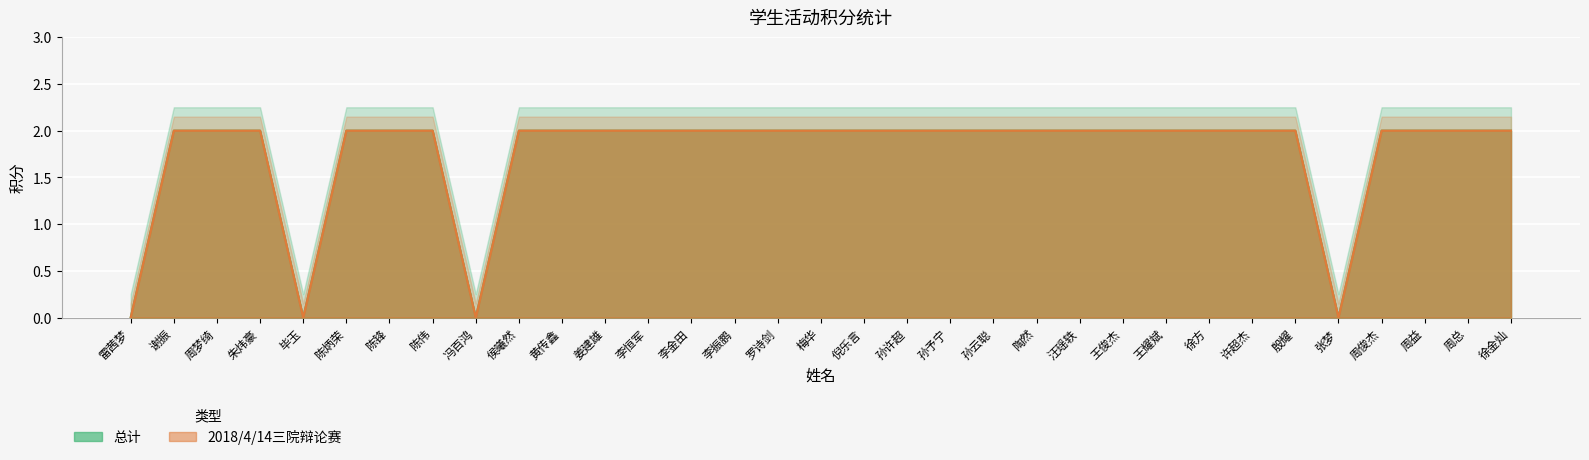

What position from the left is 许超杰?

27